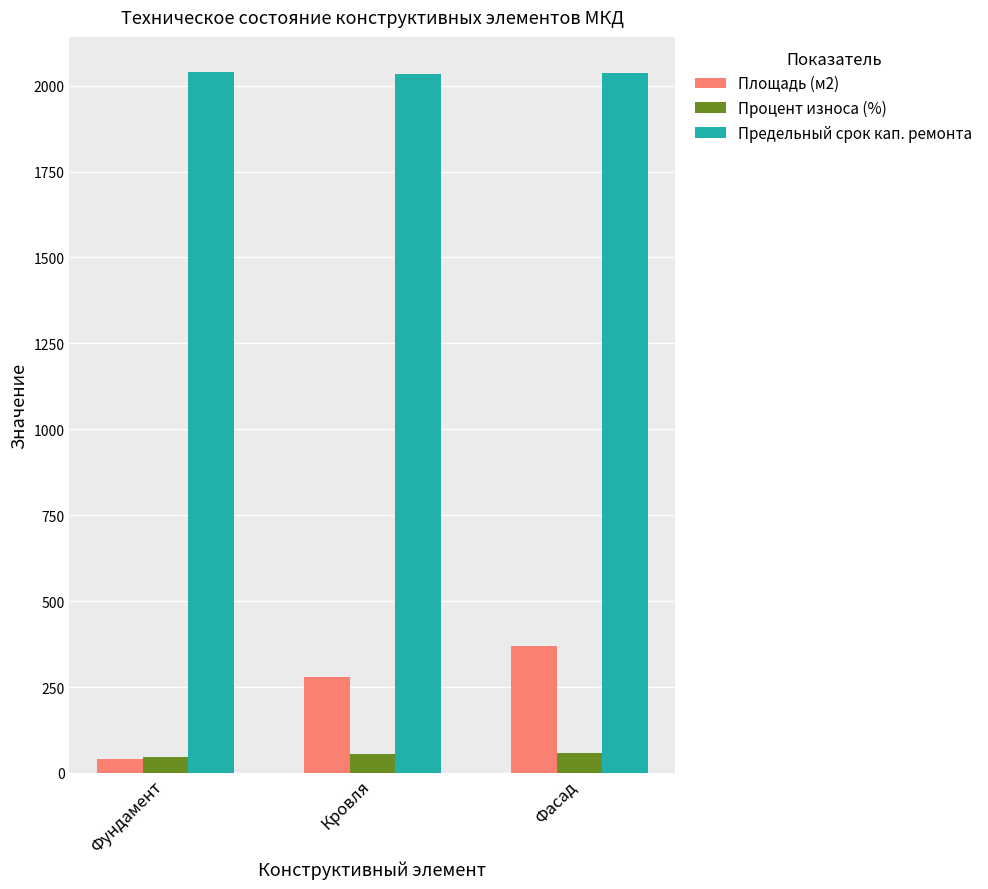

What is the maximum value shown in the chart?

2040